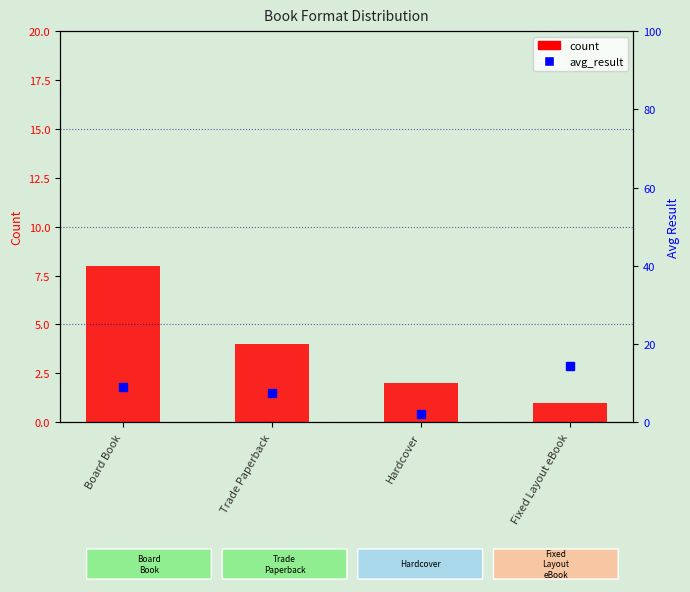

What is the sum of the count values at Board Book and Fixed Layout eBook?

9.0